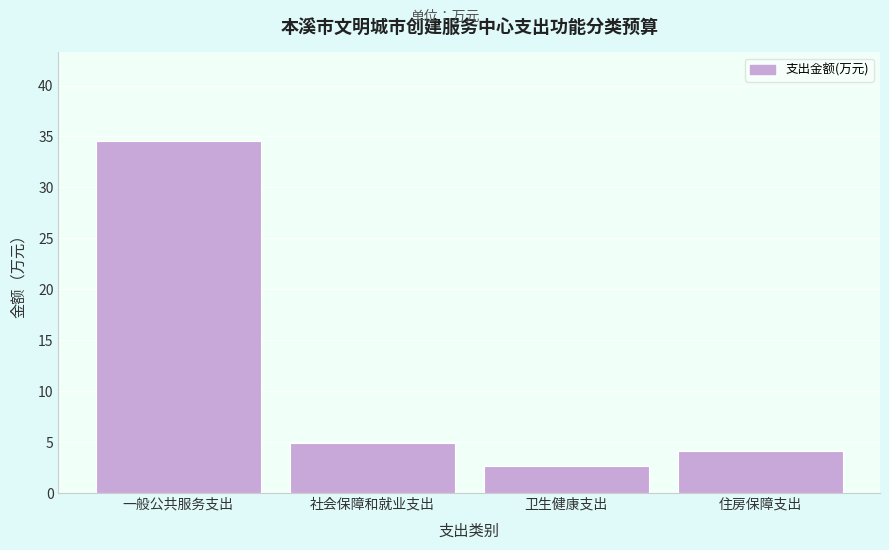

Reading left to right, transcribe all the data shown in this chart.

一般公共服务支出=34.6	社会保障和就业支出=4.9	卫生健康支出=2.6	住房保障支出=4.1